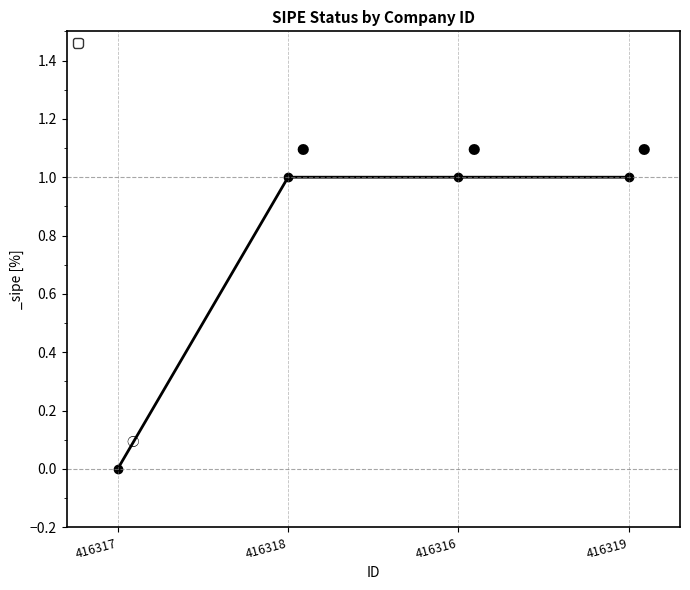

What value does the data have at 416319?

1